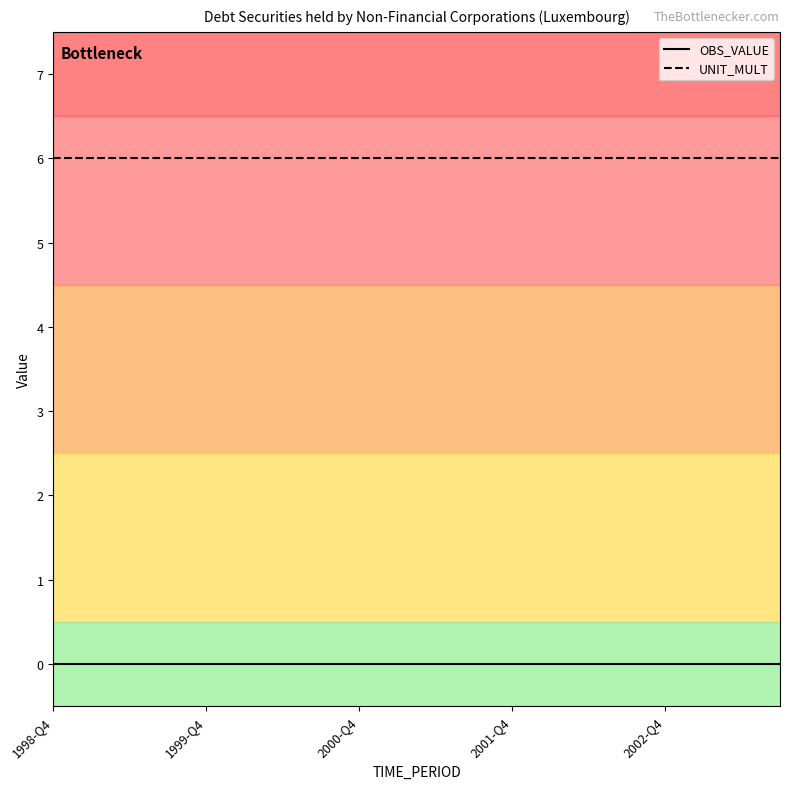

Rank the series by their average value, from lowest to highest.

OBS_VALUE, UNIT_MULT